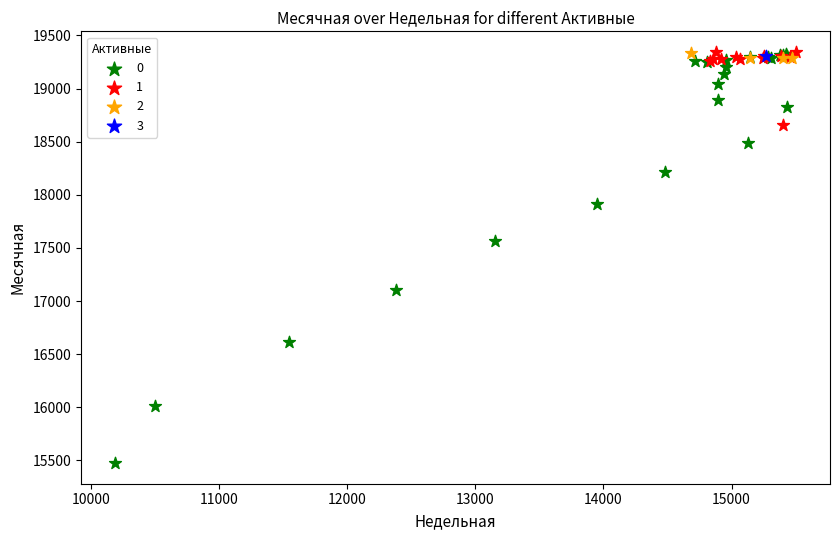

What are all the series names shown in the legend?

0, 1, 2, 3